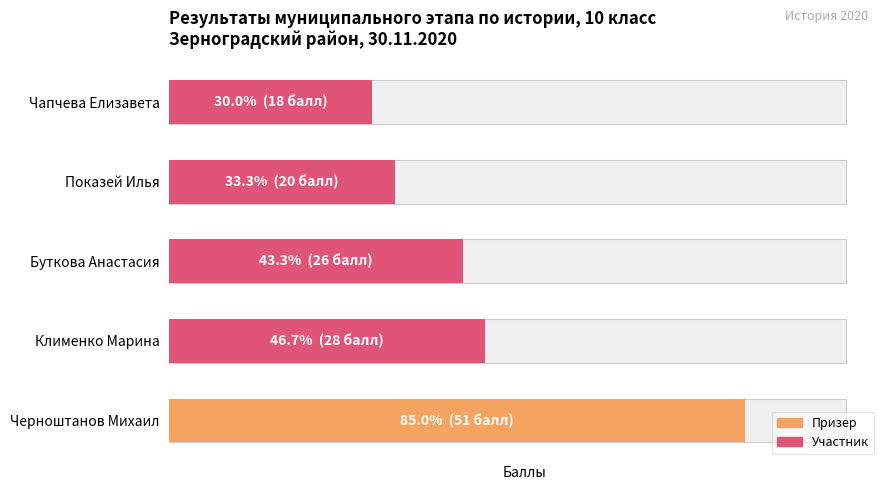

What is the difference between the second highest and minimum values?

10